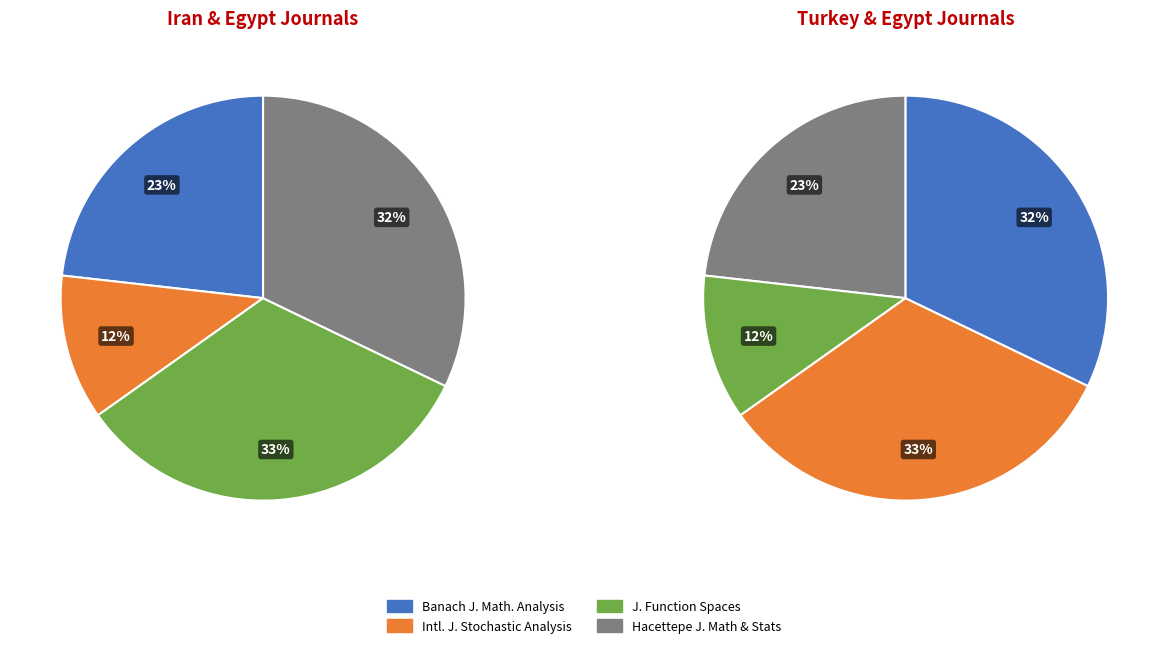

Is there a majority slice in this chart?

No